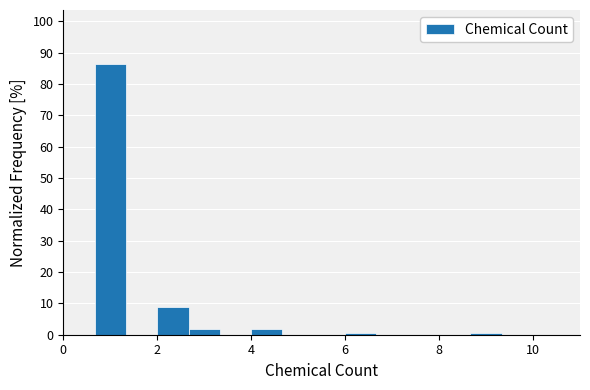

Around what value on the x-axis is the tallest bar? Give the approximate position of its centre, as read against the axis.

1.0